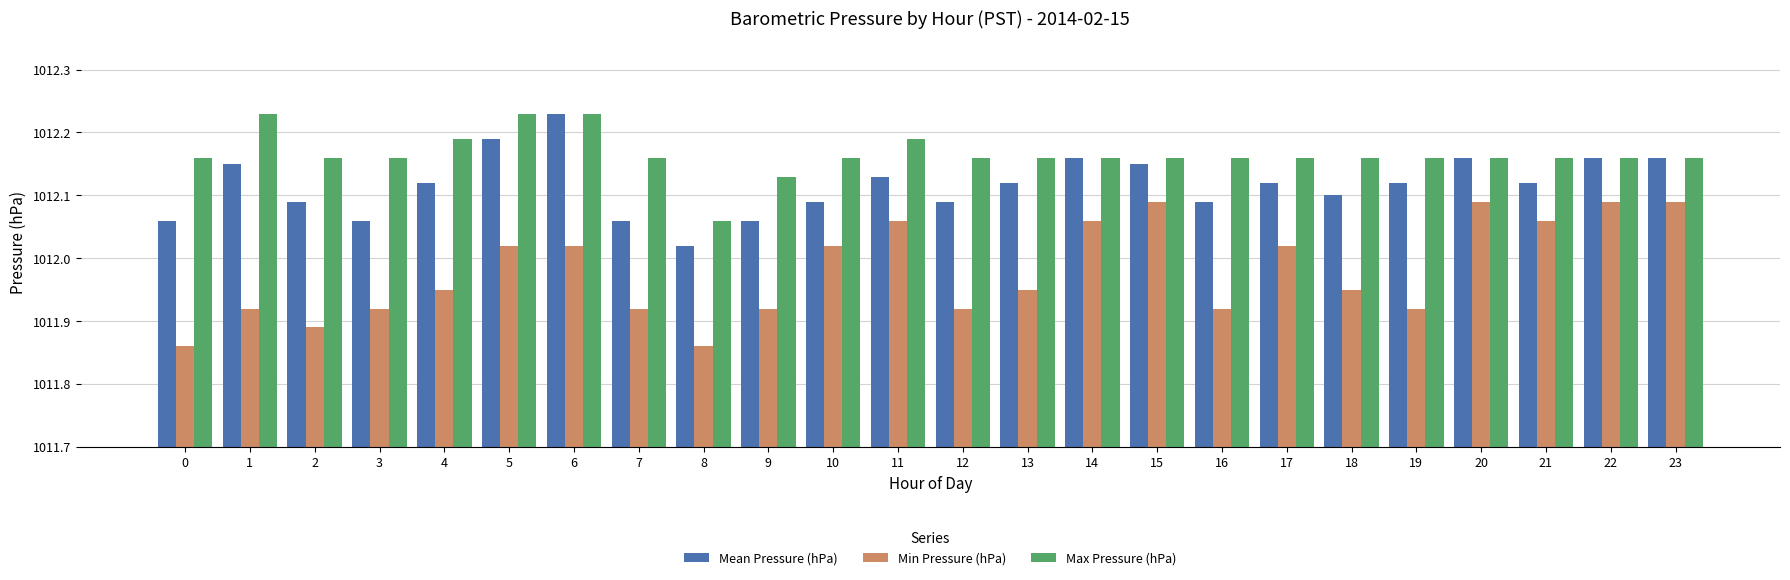

Which series has the widest spread of values?

Min Pressure (hPa)